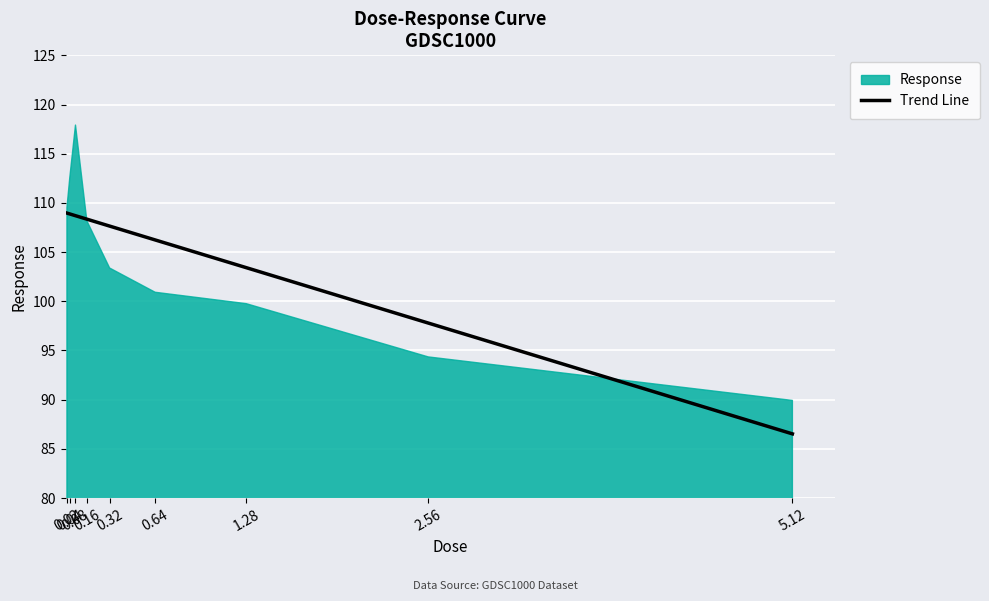

What is the label of the 8th point from the left?

2.56